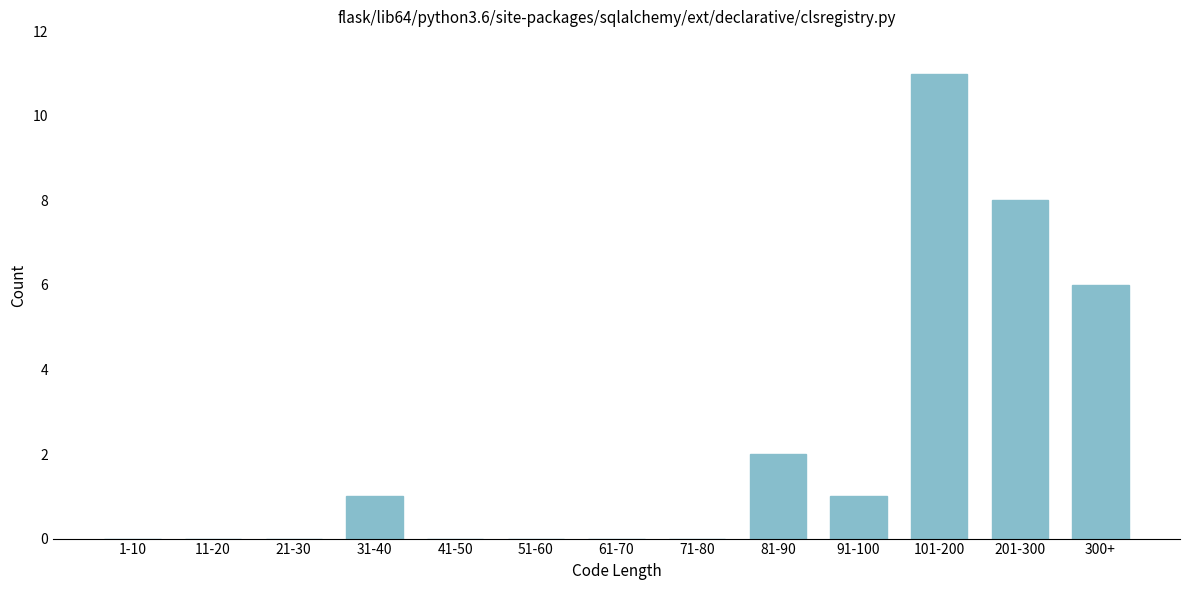

Reading left to right, what are all the values shown in this chart?

1-10=0	11-20=0	21-30=0	31-40=1	41-50=0	51-60=0	61-70=0	71-80=0	81-90=2	91-100=1	101-200=11	201-300=8	300+=6